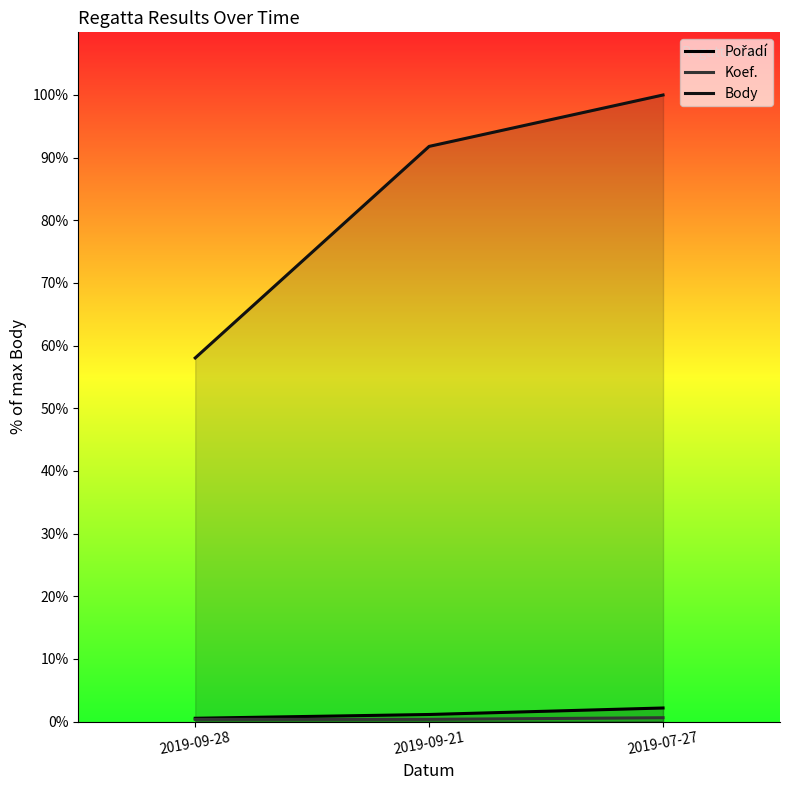

At which category is the sum across all series the highest?

2019-07-27